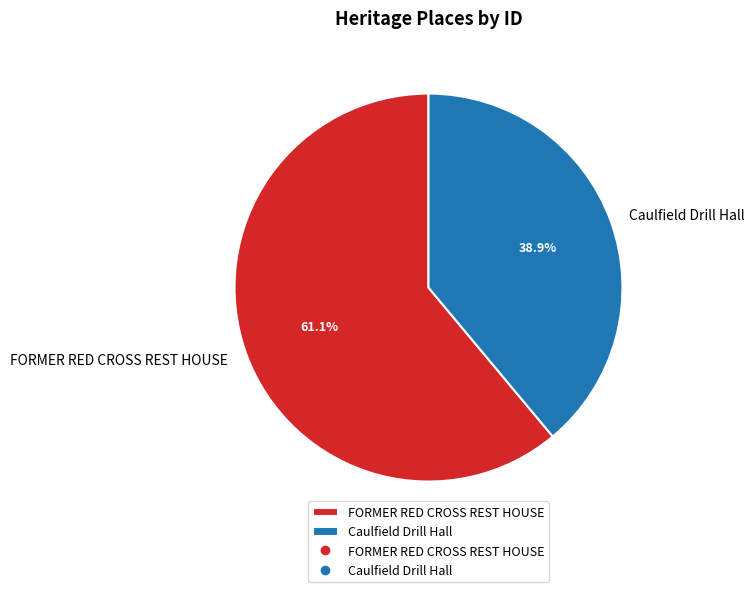

What is the total percentage of FORMER RED CROSS REST HOUSE and Caulfield Drill Hall?

100.0%